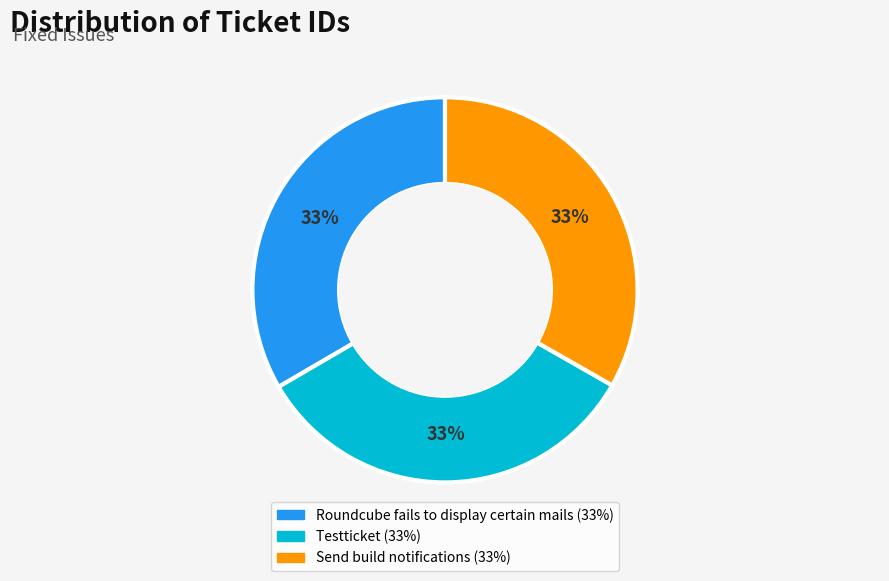

Does any single category account for the majority?

No